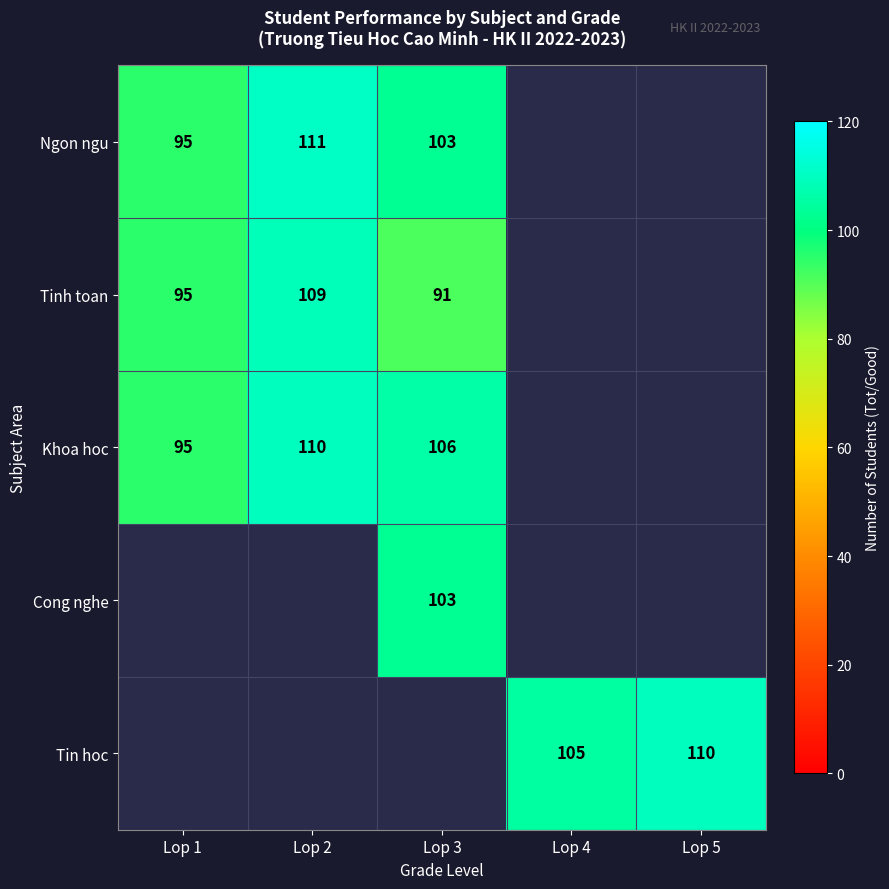

Which has a higher value, Lop 1 or Lop 3?

Lop 3